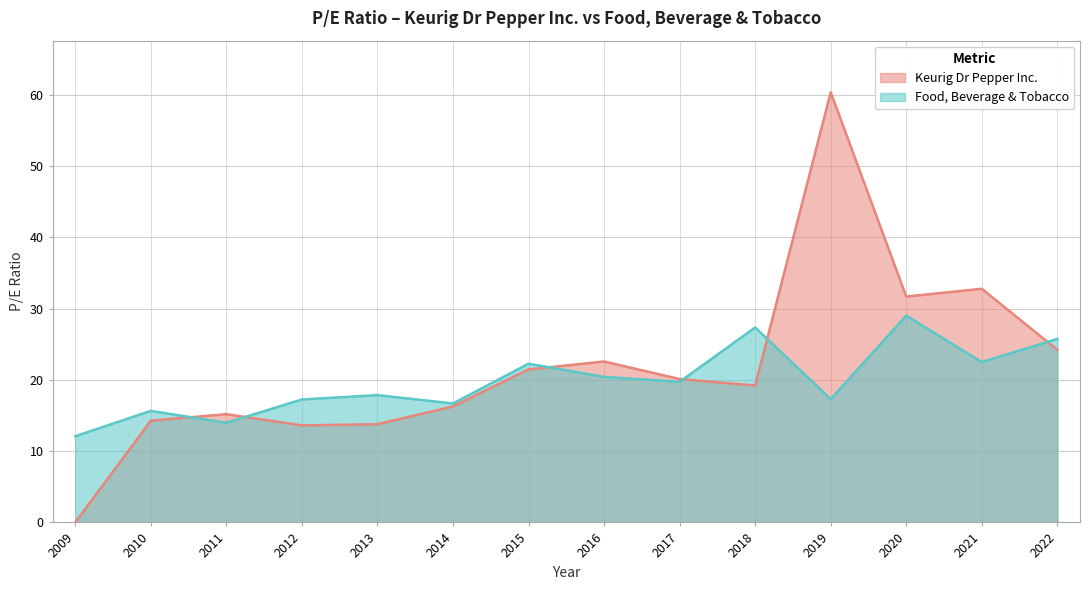

How many series are shown in this chart?

2